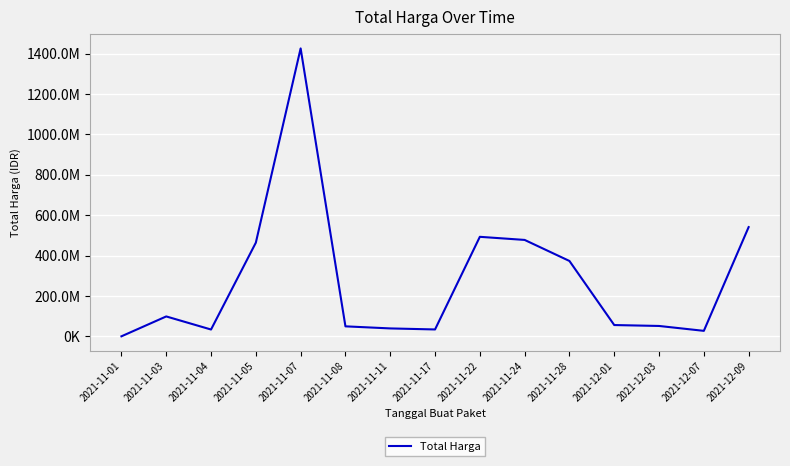

Does the chart display data point markers on the line(s)?

No